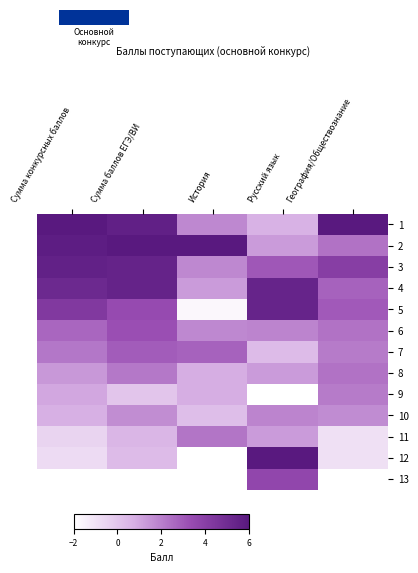

Reading right to left, extract all data points from this chart.

1: География/Обществознание=6.0	Русский язык=0.7	История=1.8	Сумма баллов ЕГЭ/ВИ=5.6	Сумма конкурсных баллов=6.0
2: География/Обществознание=2.3	Русский язык=1.3	История=6.0	Сумма баллов ЕГЭ/ВИ=6.0	Сумма конкурсных баллов=5.8
3: География/Обществознание=4.1	Русский язык=3.0	История=1.8	Сумма баллов ЕГЭ/ВИ=5.5	Сумма конкурсных баллов=5.6
4: География/Обществознание=2.8	Русский язык=5.4	История=1.2	Сумма баллов ЕГЭ/ВИ=5.5	Сумма конкурсных баллов=5.2
5: География/Обществознание=3.0	Русский язык=5.4	История=-1.8	Сумма баллов ЕГЭ/ВИ=3.5	Сумма конкурсных баллов=4.3
6: География/Обществознание=2.3	Русский язык=1.9	История=1.8	Сумма баллов ЕГЭ/ВИ=3.3	Сумма конкурсных баллов=2.6
7: География/Обществознание=2.1	Русский язык=0.4	История=2.8	Сумма баллов ЕГЭ/ВИ=2.9	Сумма конкурсных баллов=2.2
8: География/Обществознание=2.3	Русский язык=1.3	История=0.8	Сумма баллов ЕГЭ/ВИ=2.2	Сумма конкурсных баллов=1.4
9: География/Обществознание=2.1	Русский язык=-2.0	История=0.8	Сумма баллов ЕГЭ/ВИ=0.0	Сумма конкурсных баллов=0.9
10: География/Обществознание=1.7	Русский язык=1.9	История=0.2	Сумма баллов ЕГЭ/ВИ=1.6	Сумма конкурсных баллов=0.7
11: География/Обществознание=-0.9	Русский язык=1.3	История=2.2	Сумма баллов ЕГЭ/ВИ=0.5	Сумма конкурсных баллов=-0.5
12: География/Обществознание=-0.9	Русский язык=6.0	История=-2.0	Сумма баллов ЕГЭ/ВИ=0.4	Сумма конкурсных баллов=-0.7
13: География/Обществознание=-2.0	Русский язык=3.6	История=-2.0	Сумма баллов ЕГЭ/ВИ=-2.0	Сумма конкурсных баллов=-2.0